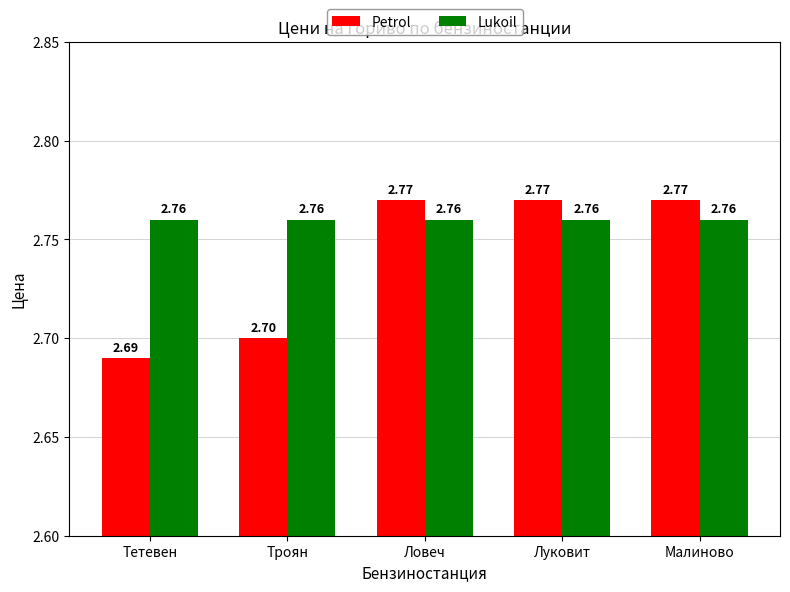

What is the sum of the Lukoil values at Малиново and Троян?

5.5